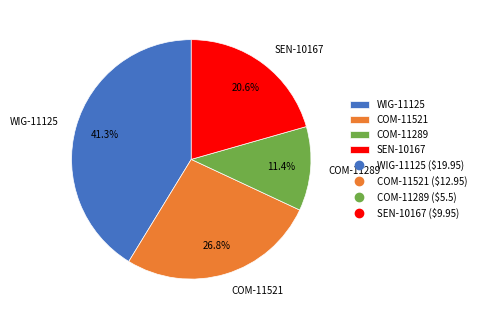

Does COM-11521 represent more than half of the total?

No